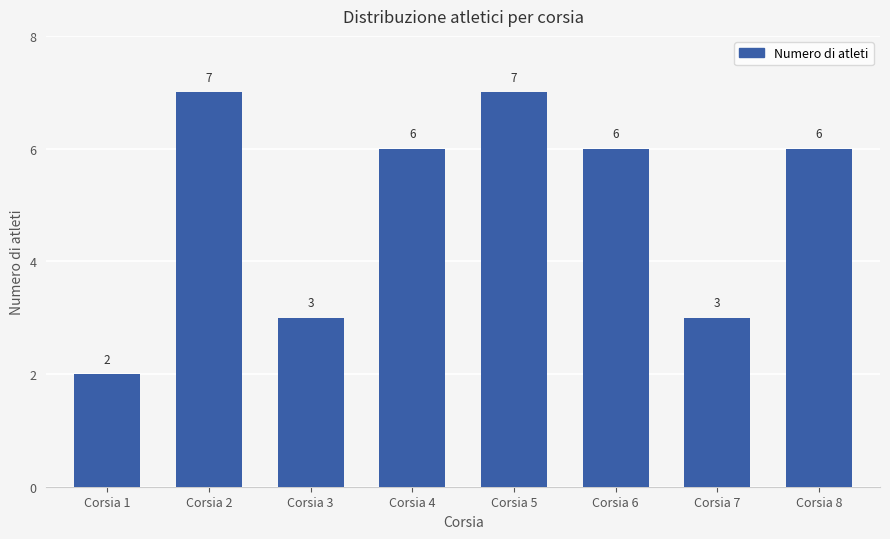

Are the bars horizontal?

No